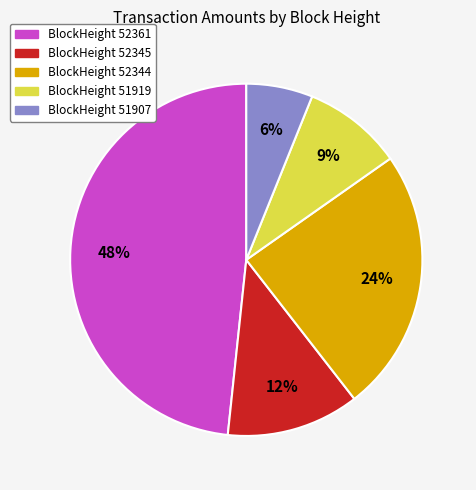

To the nearest percent, what is the average slice percentage?

20%